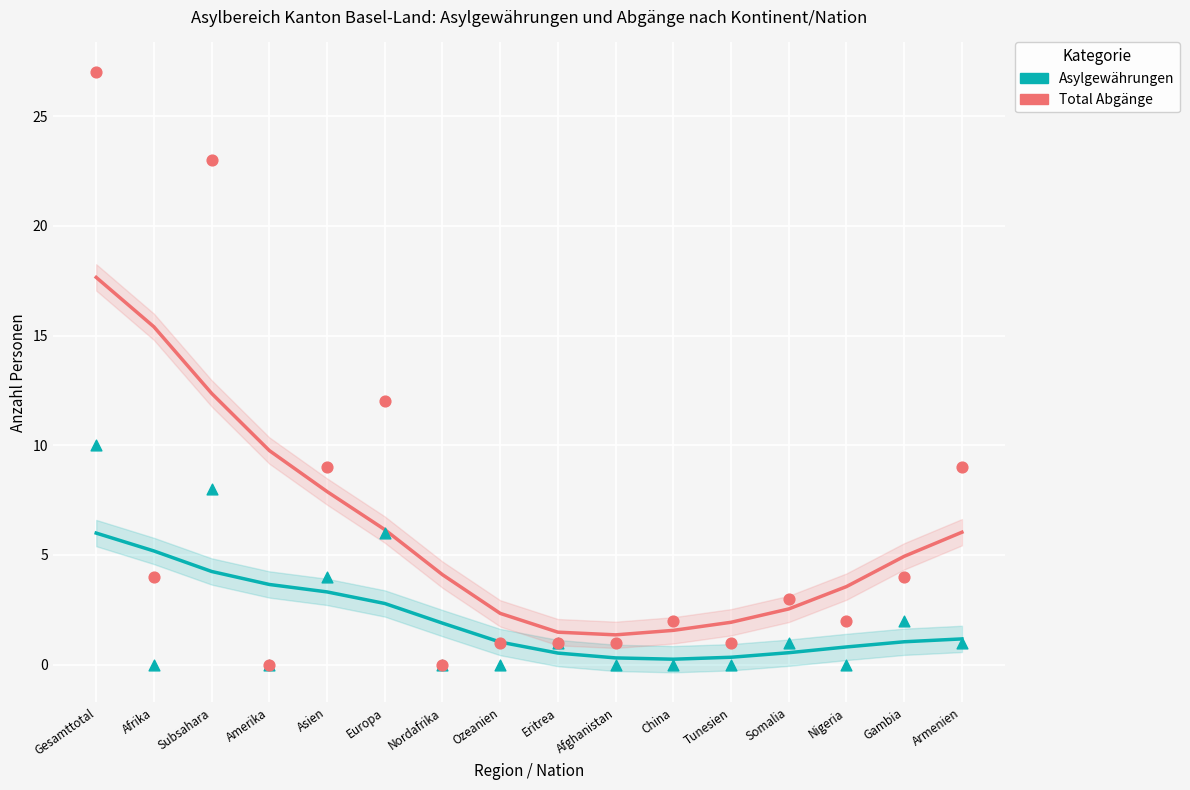

Which series reaches the minimum Y coordinate?

Asylgewährungen